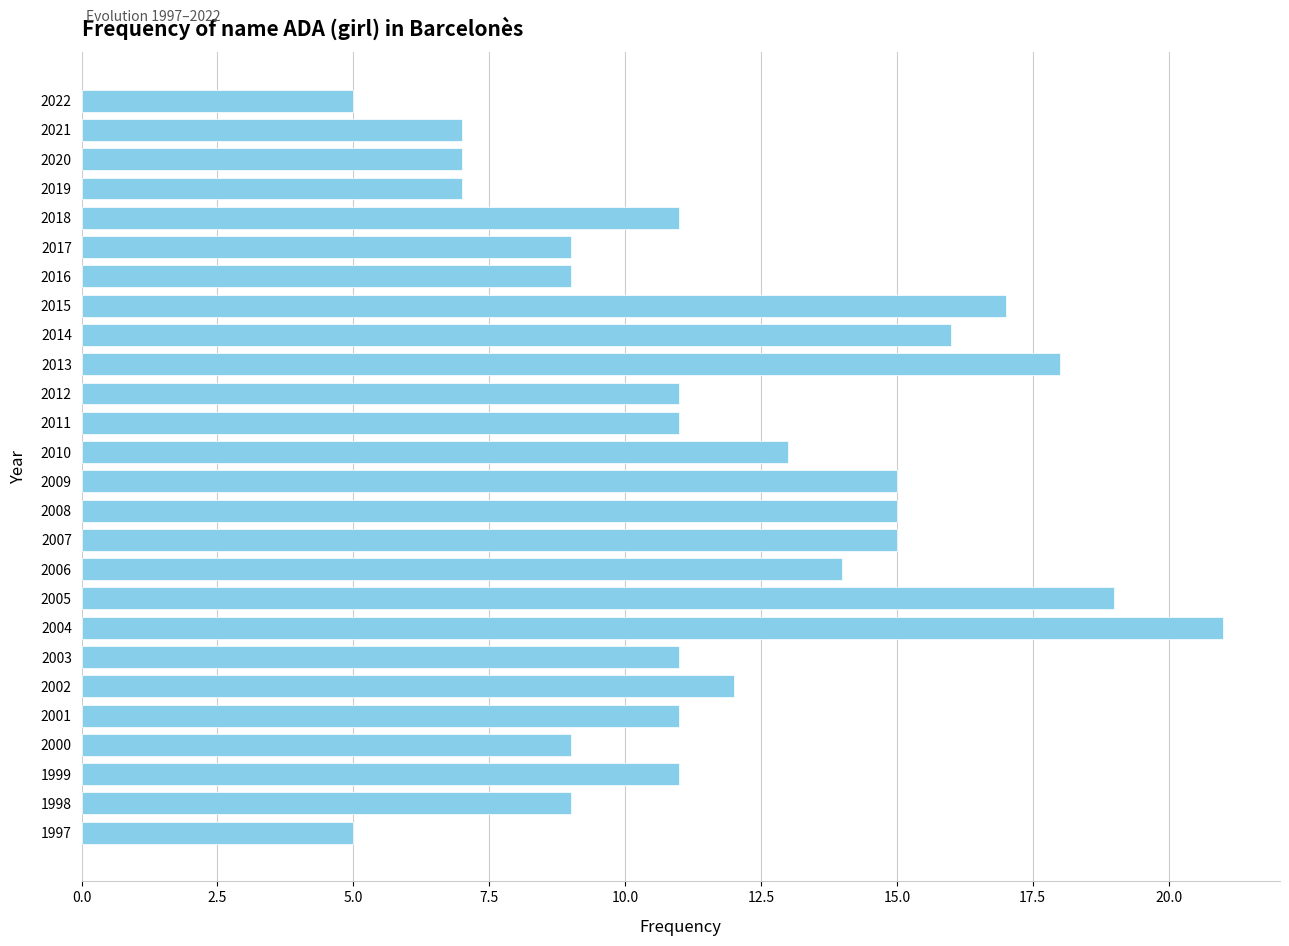

Does the chart contain stacked bars?

No